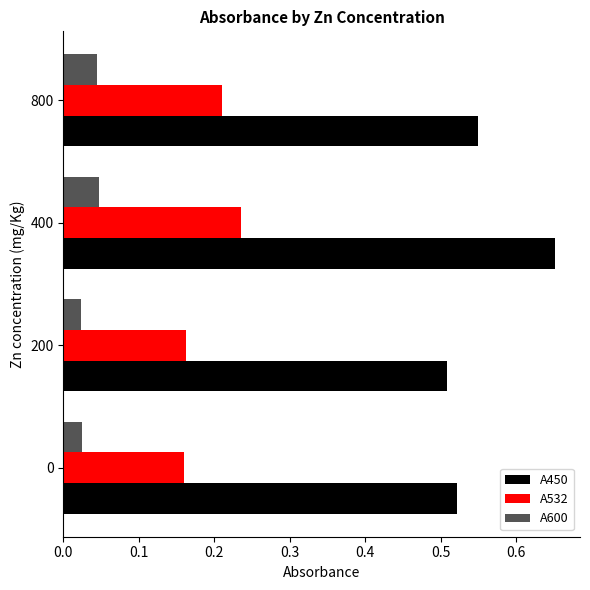

What is the total value across all series at 800?

0.8